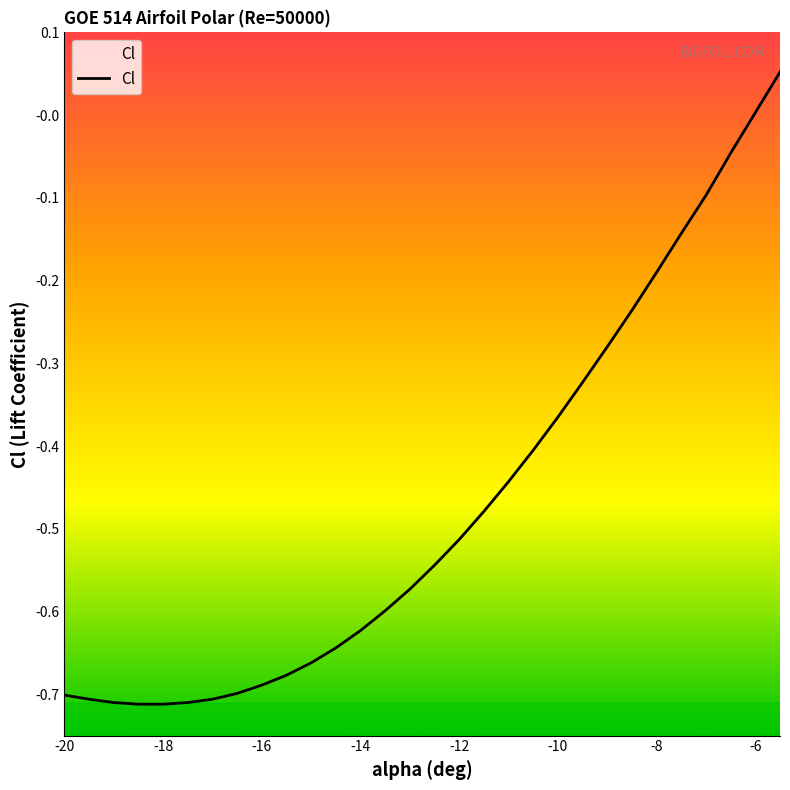

How many values are below zero?

28